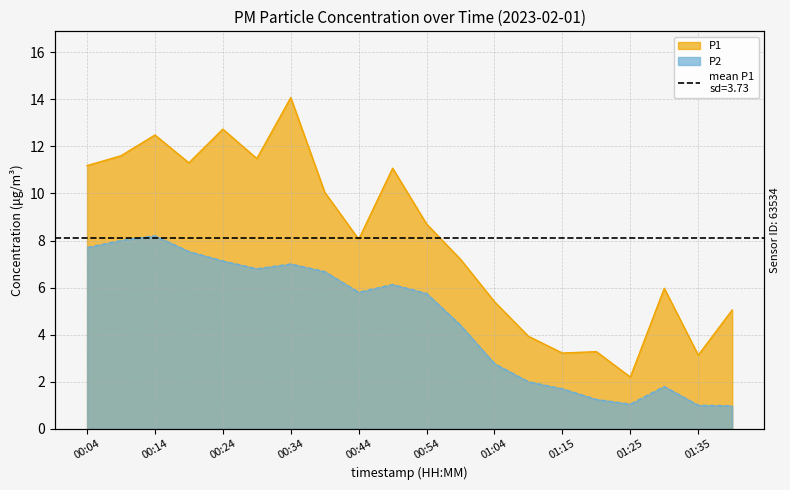

Where is the first local maximum for P2?

00:14